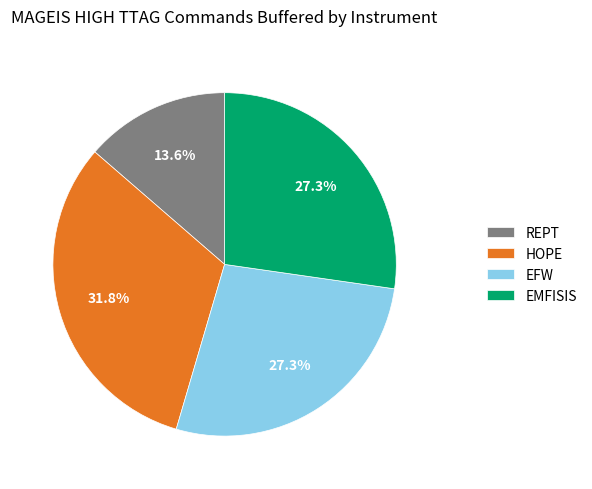

How many segments does this pie chart have?

4